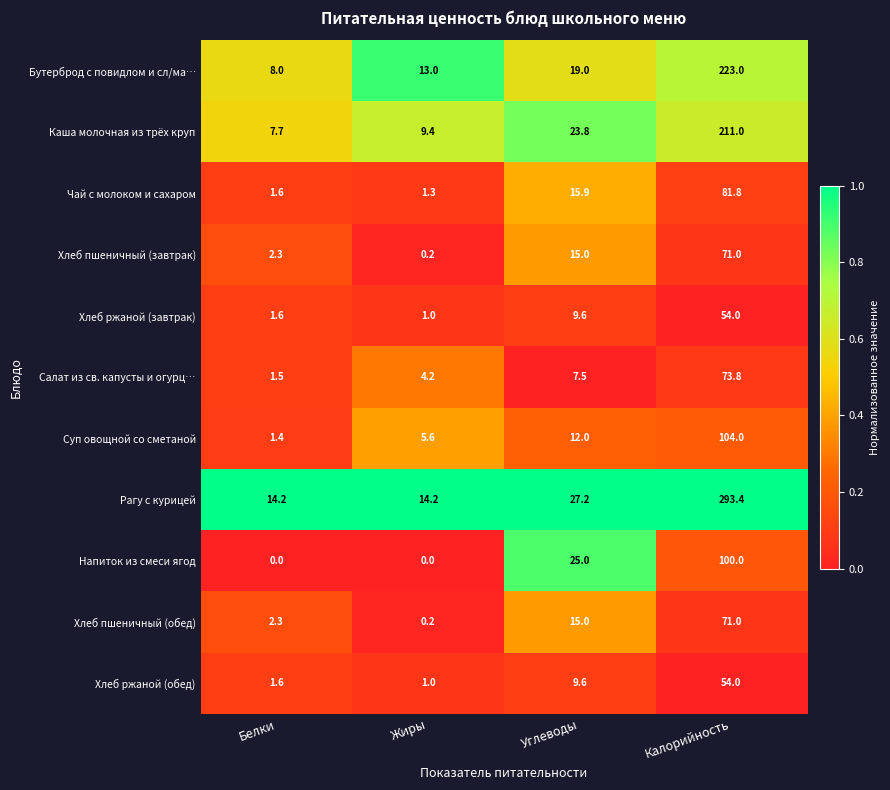

At how many categories does at least one series exceed 0?

4